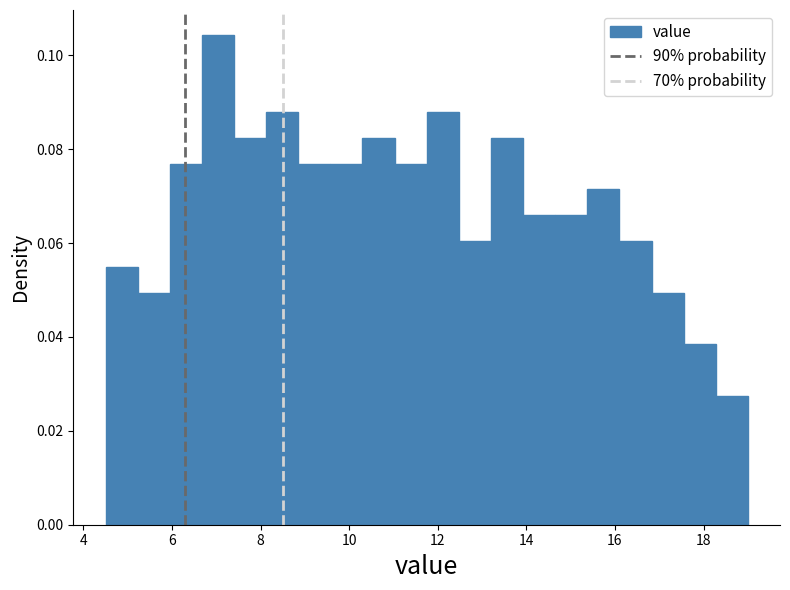

Read against the x-axis, roughly where is the centre of the tallest bar?

7.0